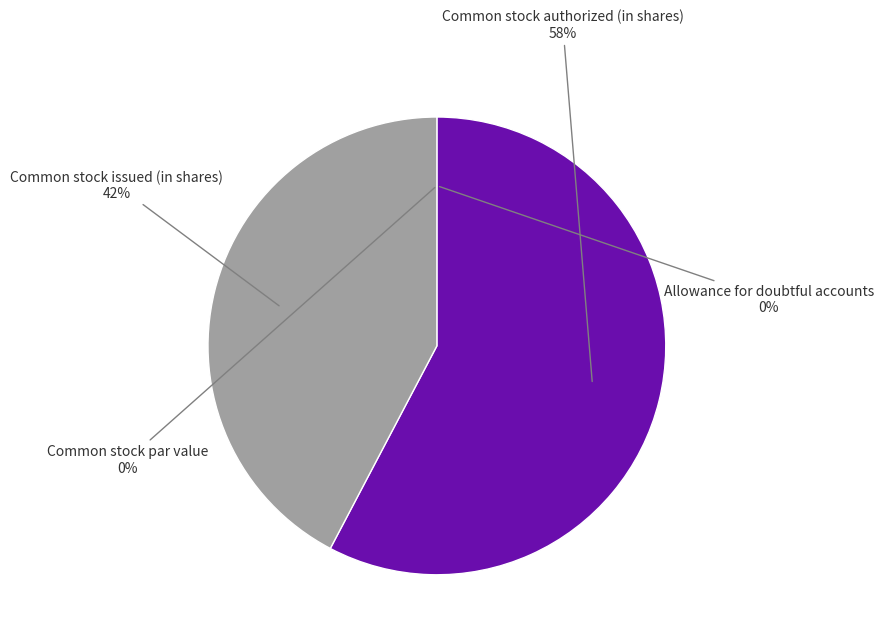

To the nearest percent, what portion does Common stock authorized (in shares) represent?

58%